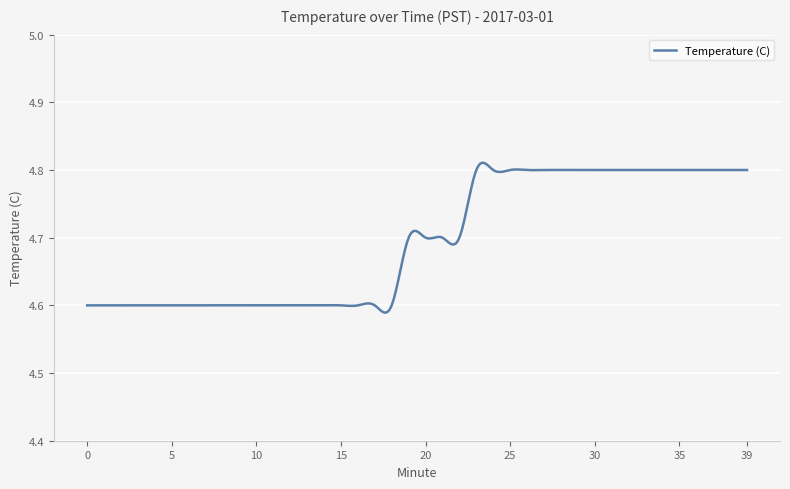

Does the chart display data point markers on the line(s)?

No